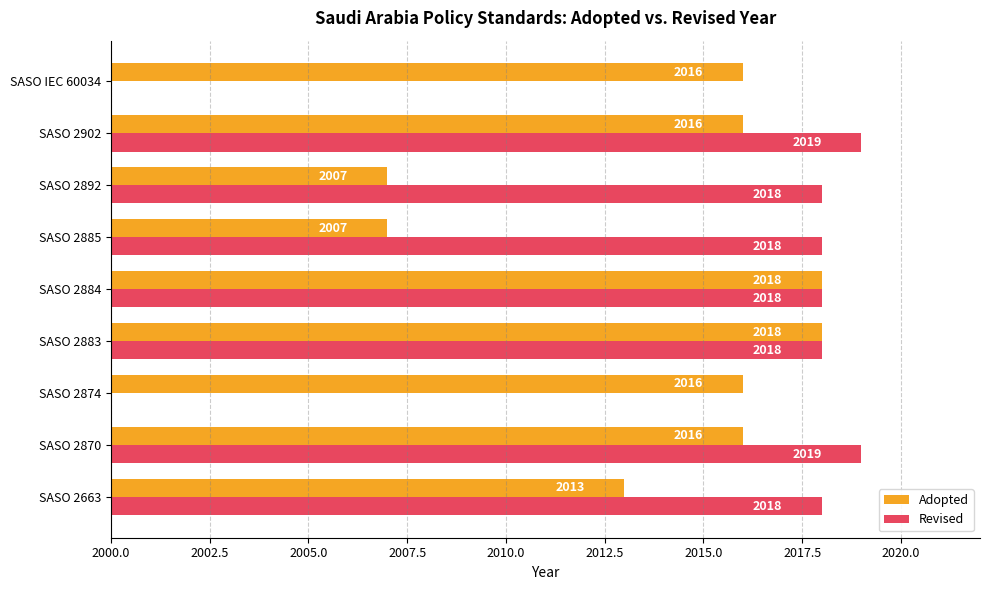

What is the sum of all Adopted values?

18127